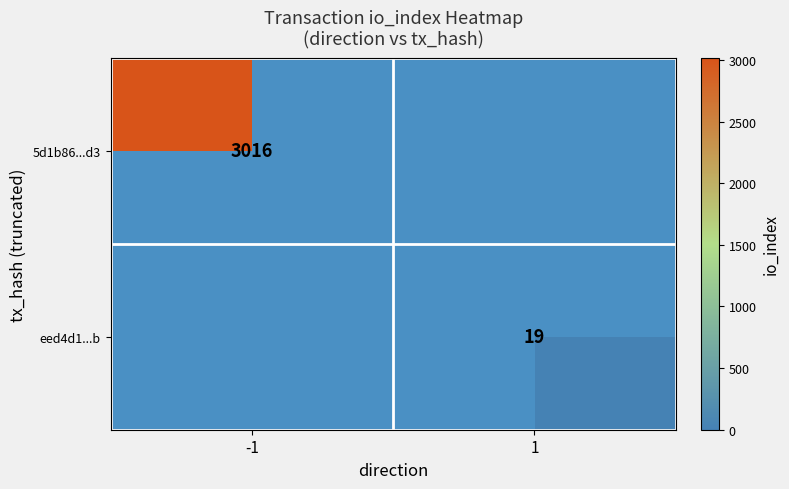

True or false: eed4d1...b has a value of 31 at 1.

False